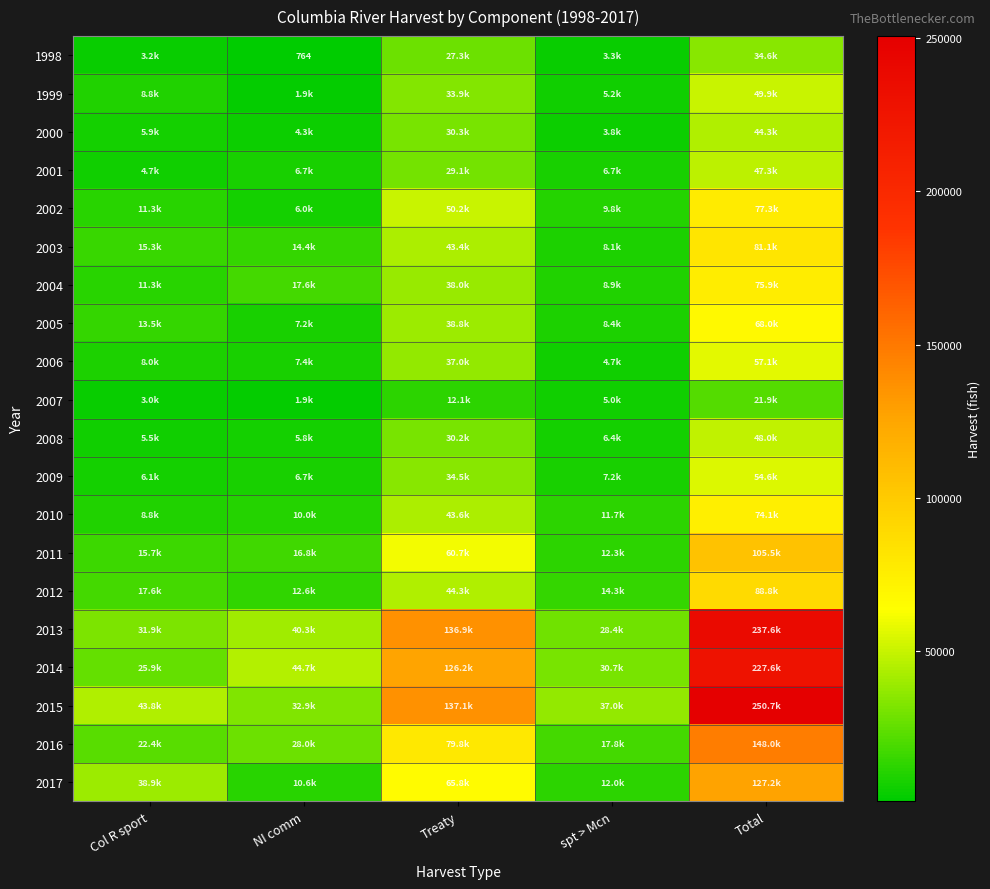

What is the difference between the maximum and minimum values in the 2010 series?

65247.4